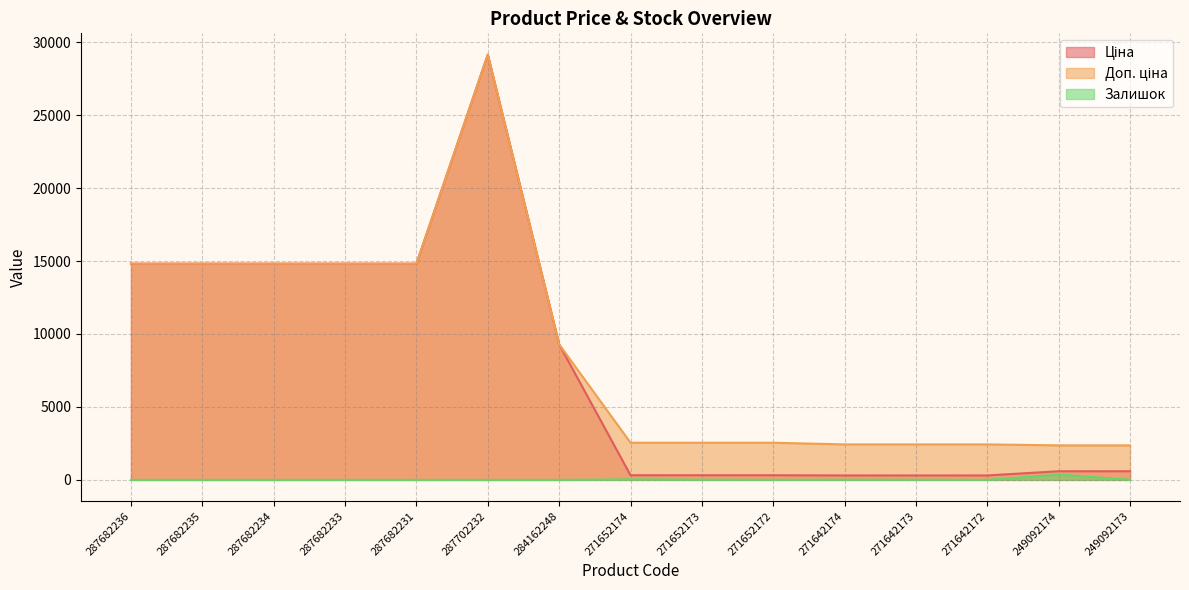

True or false: Залишок has a value of 7.8 at 271642172.

False